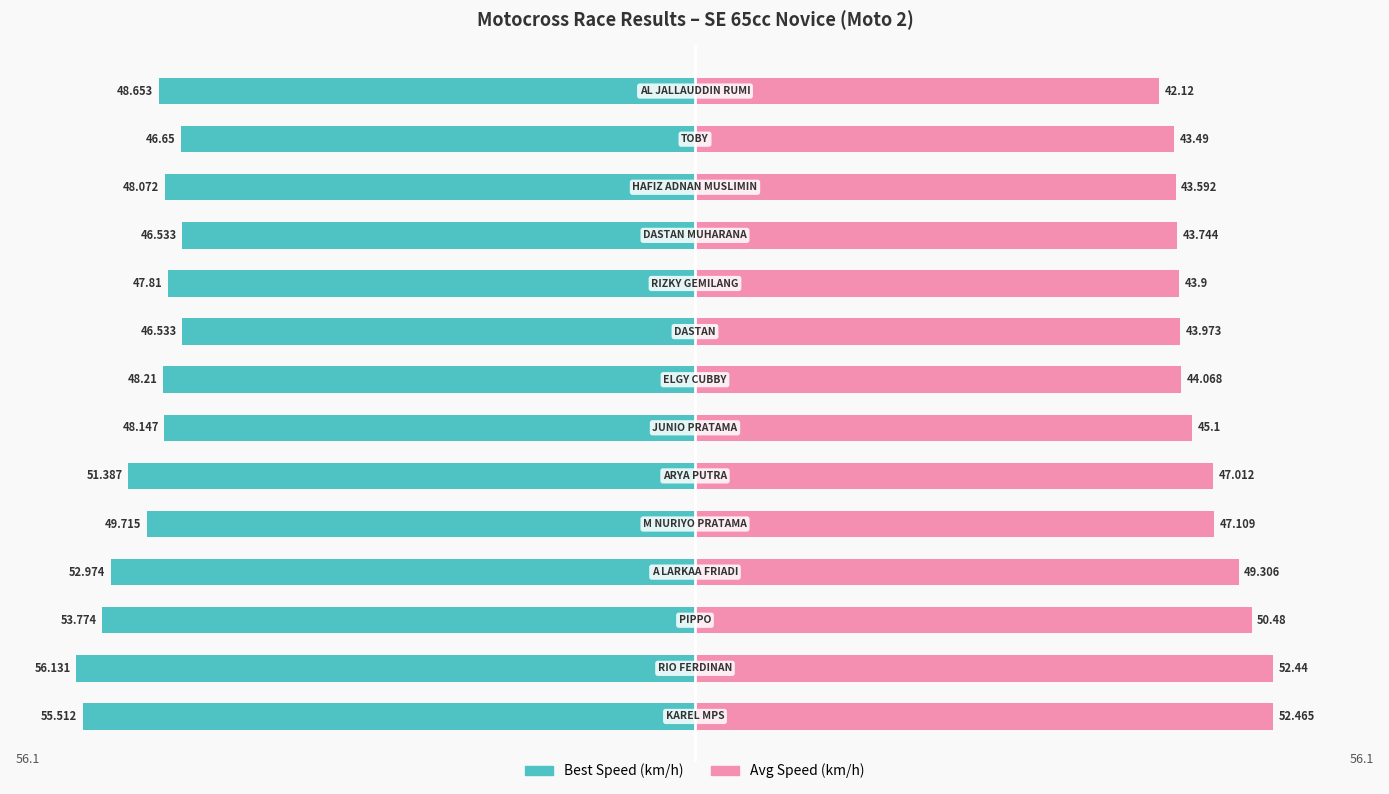

What is the difference between the maximum and minimum values in the Best Speed (km/h) series?

9.6